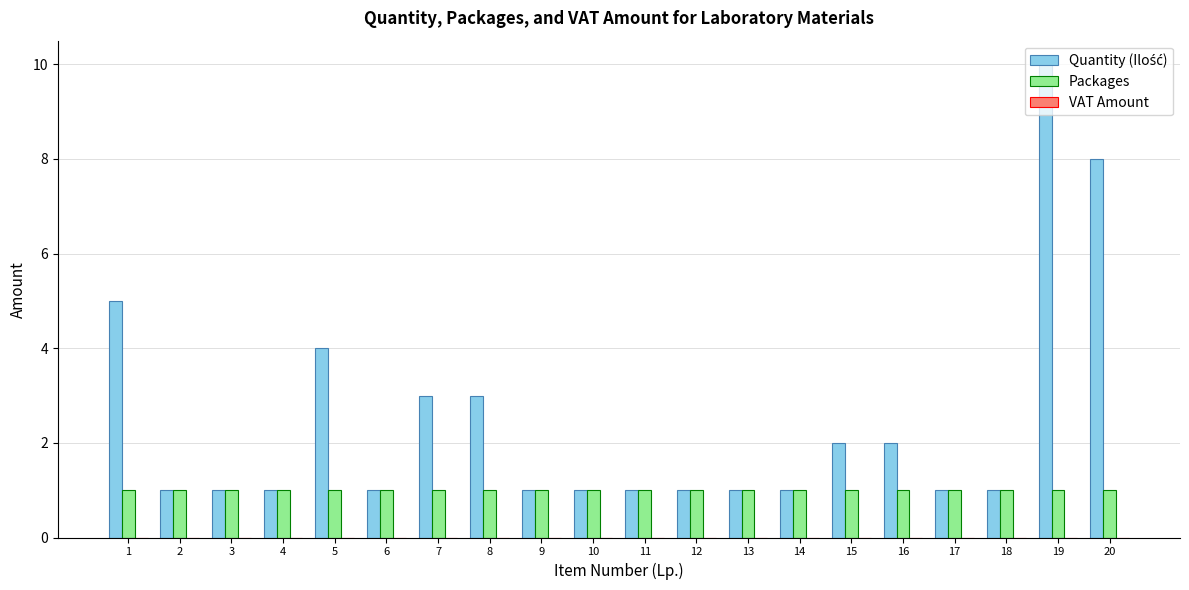

Which category has the highest value across all series?

19